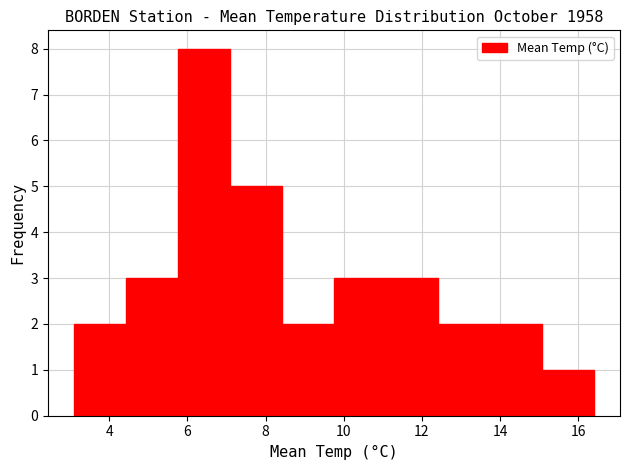

Over which range of the x-axis is the bar tallest?

5.8 to 7.0